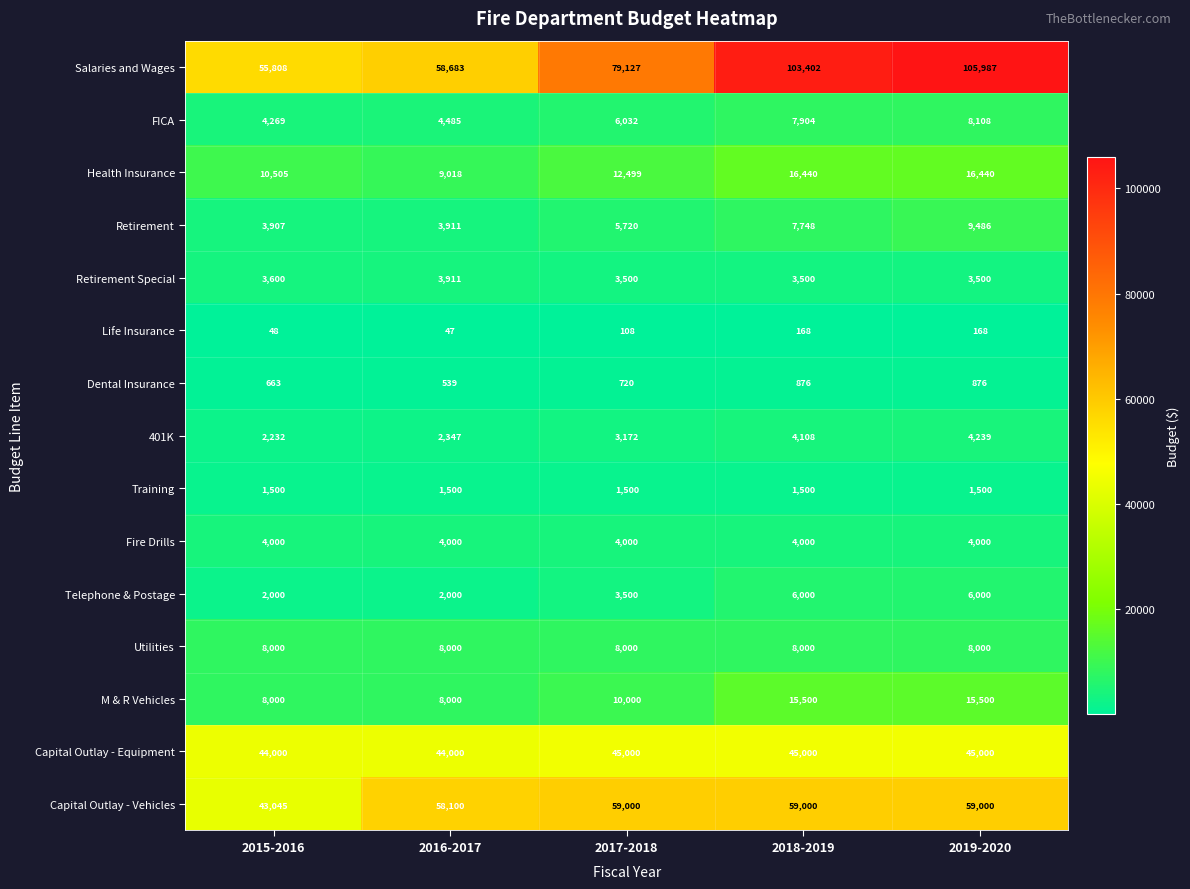

Rank the series by their maximum value, from highest to lowest.

Salaries and Wages, Capital Outlay - Vehicles, Capital Outlay - Equipment, Health Insurance, M & R Vehicles, Retirement, FICA, Utilities, Telephone & Postage, 401K, Fire Drills, Retirement Special, Training, Dental Insurance, Life Insurance